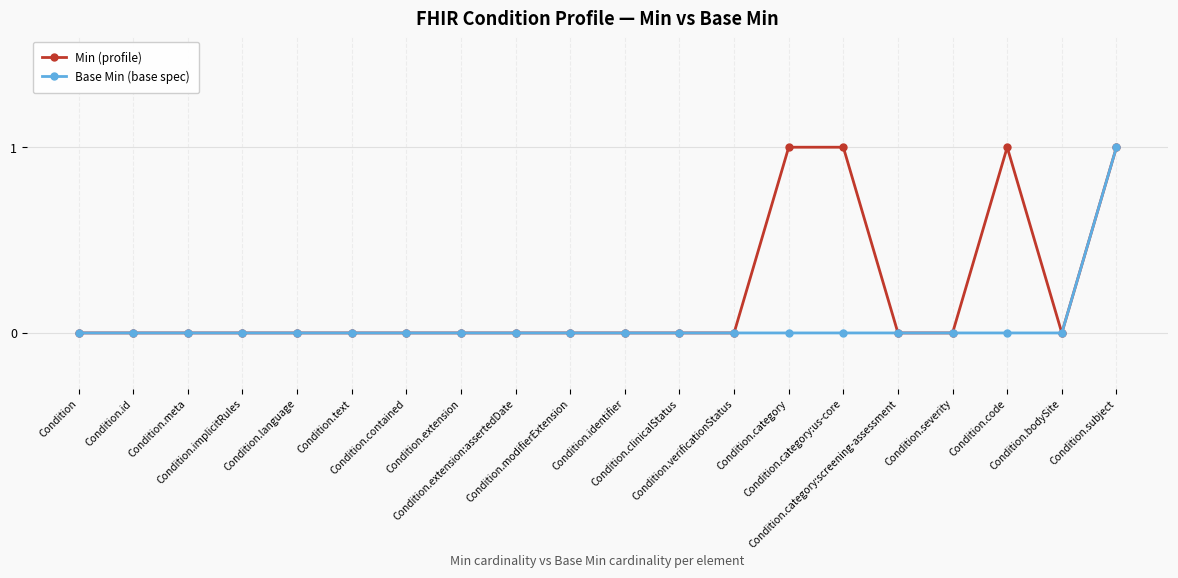

Reading left to right, what are all the values shown in this chart?

Min (profile): 0	0	0	0	0	0	0	0	0	0	0	0	0	1	1	0	0	1	0	1
Base Min (base spec): 0	0	0	0	0	0	0	0	0	0	0	0	0	0	0	0	0	0	0	1